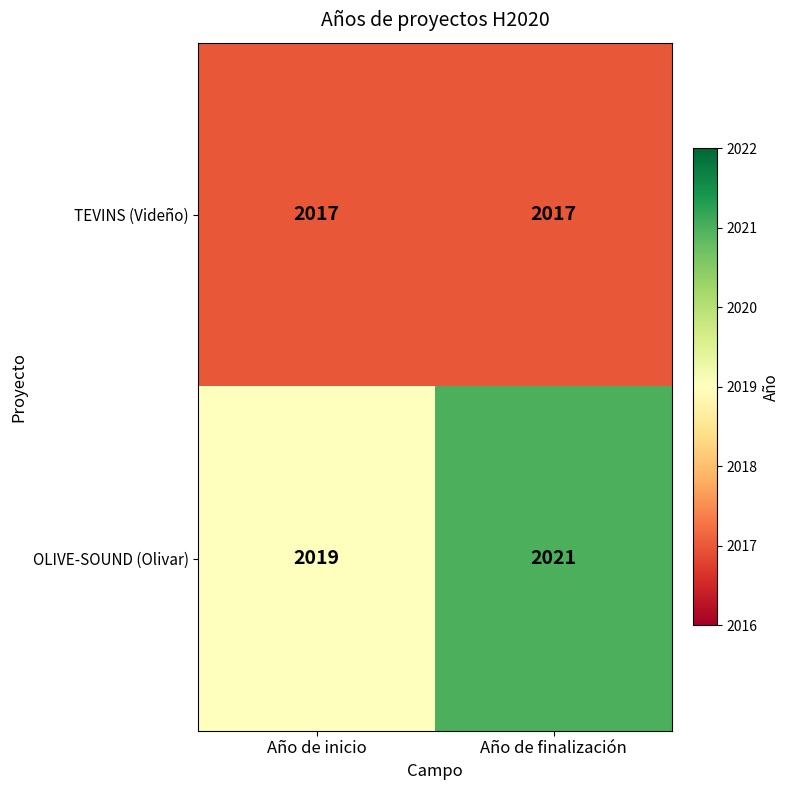

What is the minimum value shown in the chart?

2017